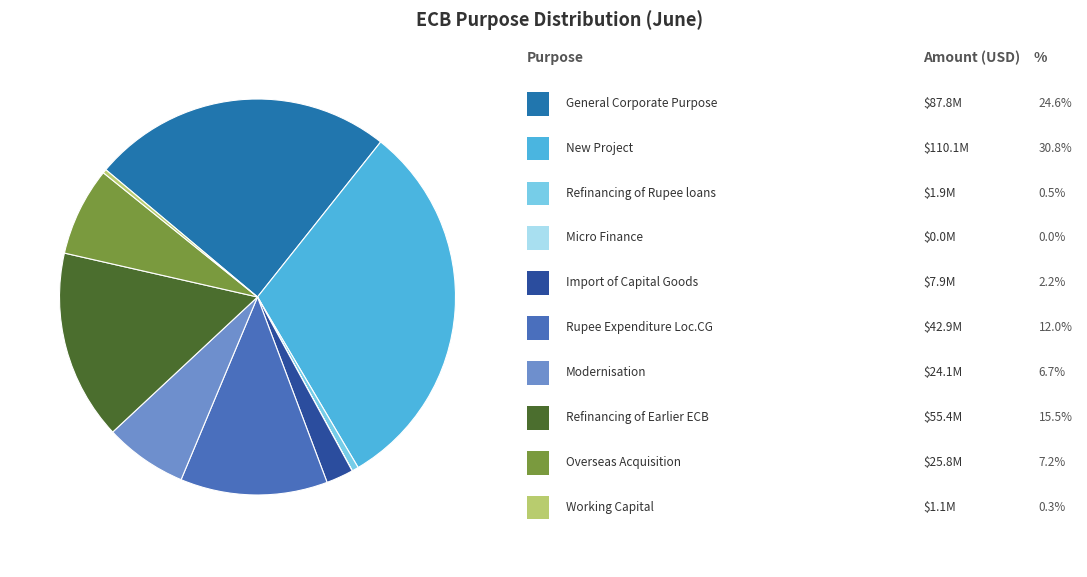

Is there a majority slice in this chart?

No